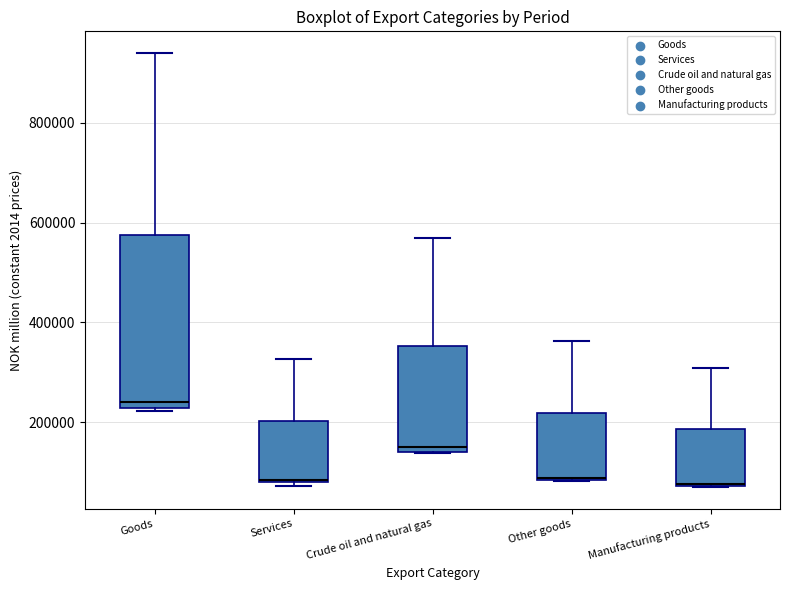

Which box is the tallest, from its lower edge to its upper edge?

Goods